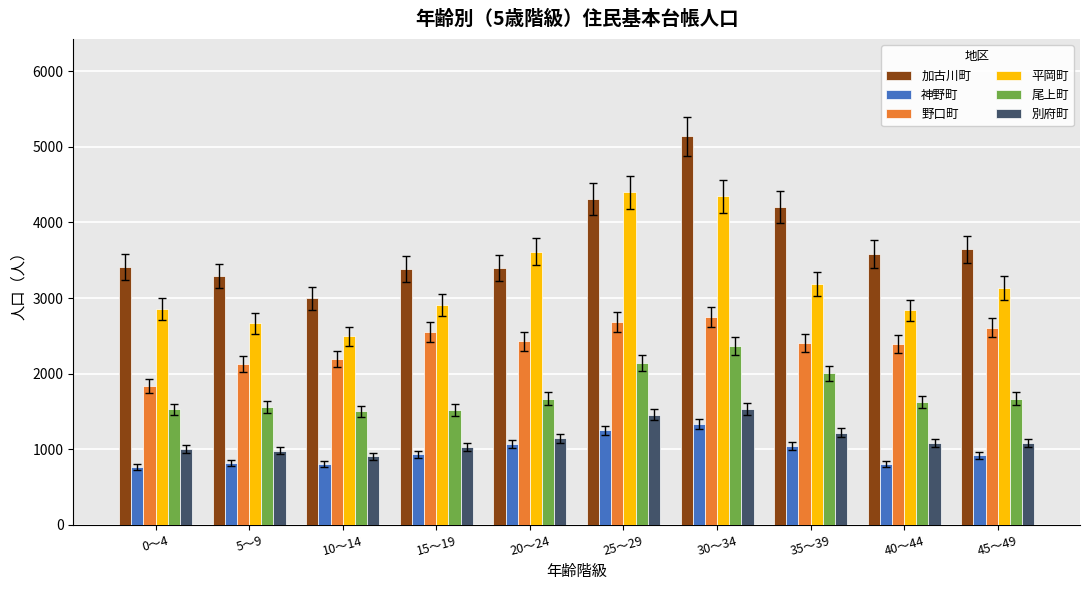

What value does the 尾上町 series have at 10～14, to the nearest 50?

1500